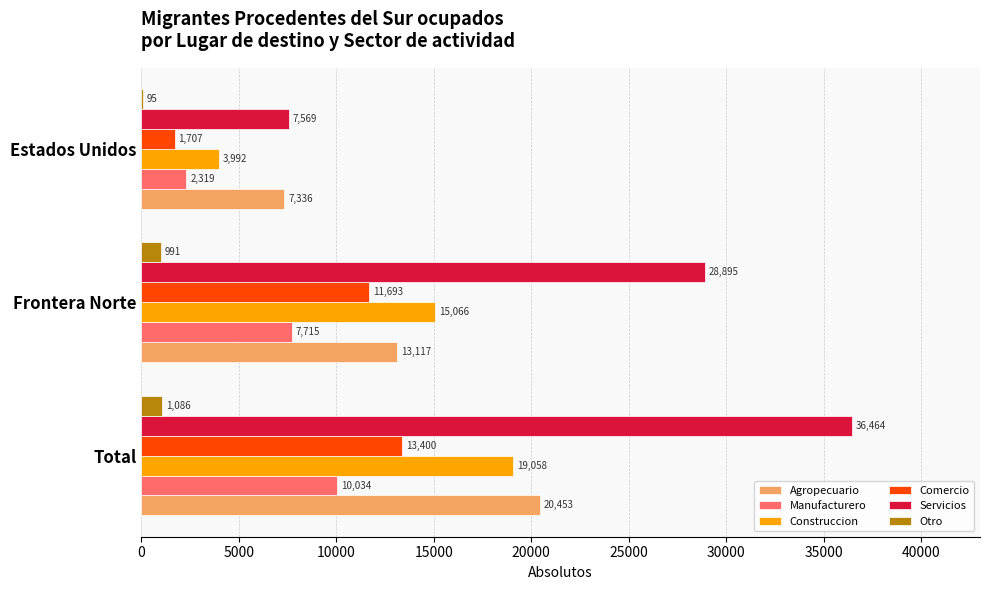

What is the maximum value shown in the chart?

36464